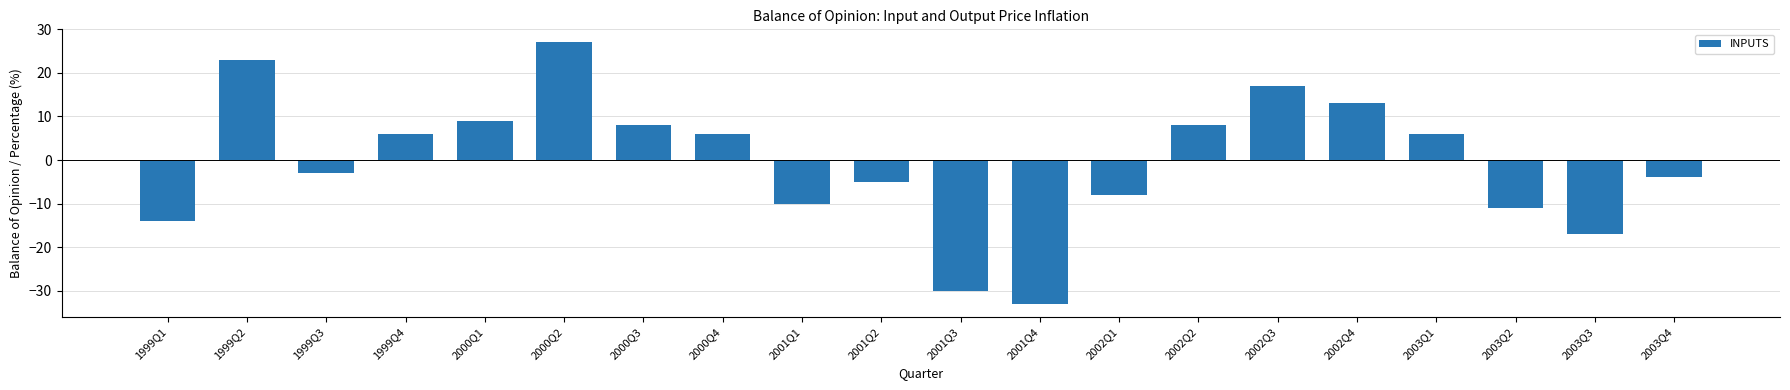

What is the label of the 20th bar from the right?

1999Q1